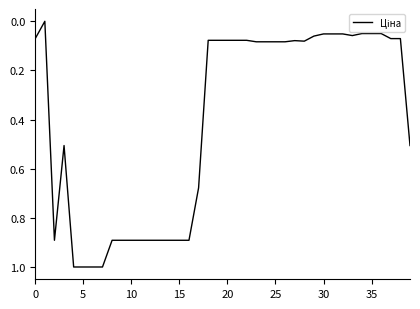

What is the greatest value displayed?

1.0